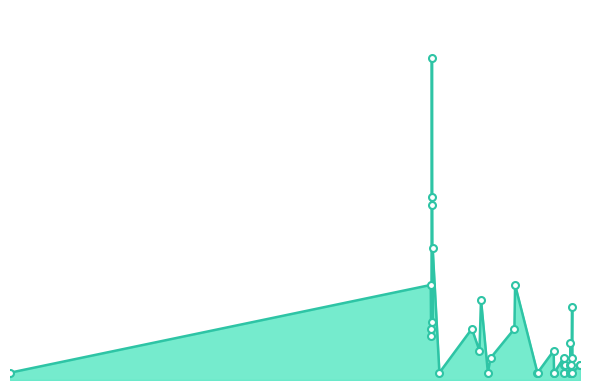

What is the difference between the maximum and second lowest values?

43